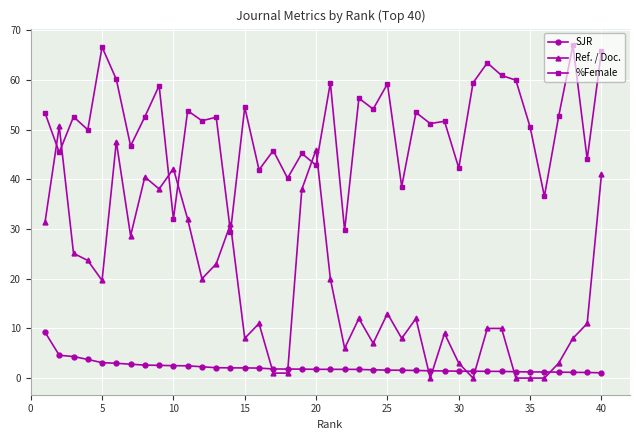

True or false: Ref. / Doc. has more than 1 interior local peaks.

True